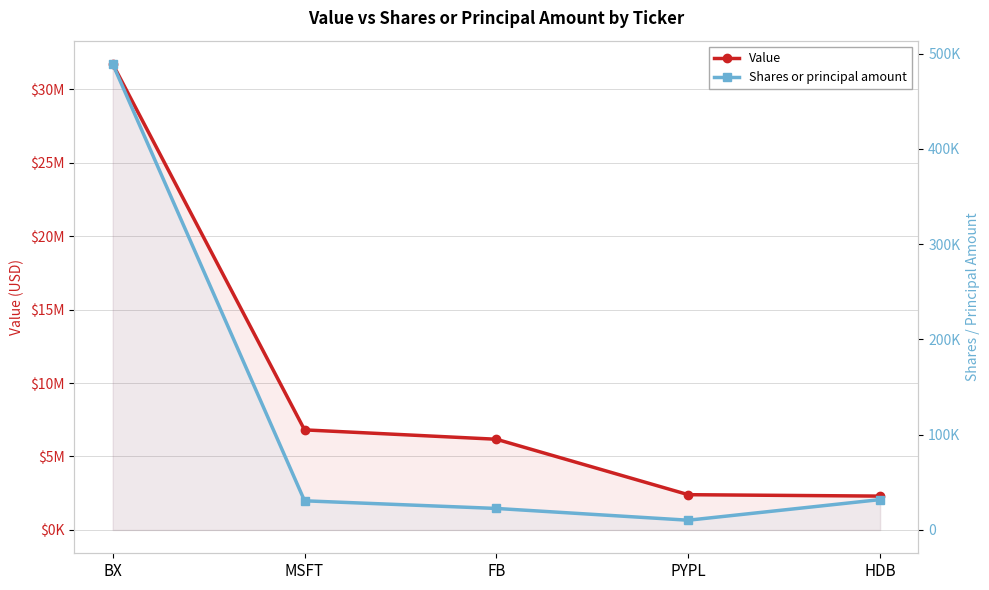

Between MSFT and HDB, which is larger?

MSFT